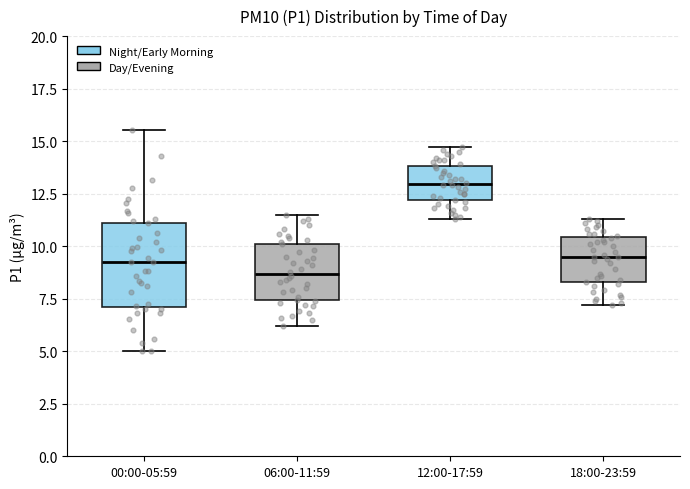

Which box's median line is the highest?

12:00-17:59